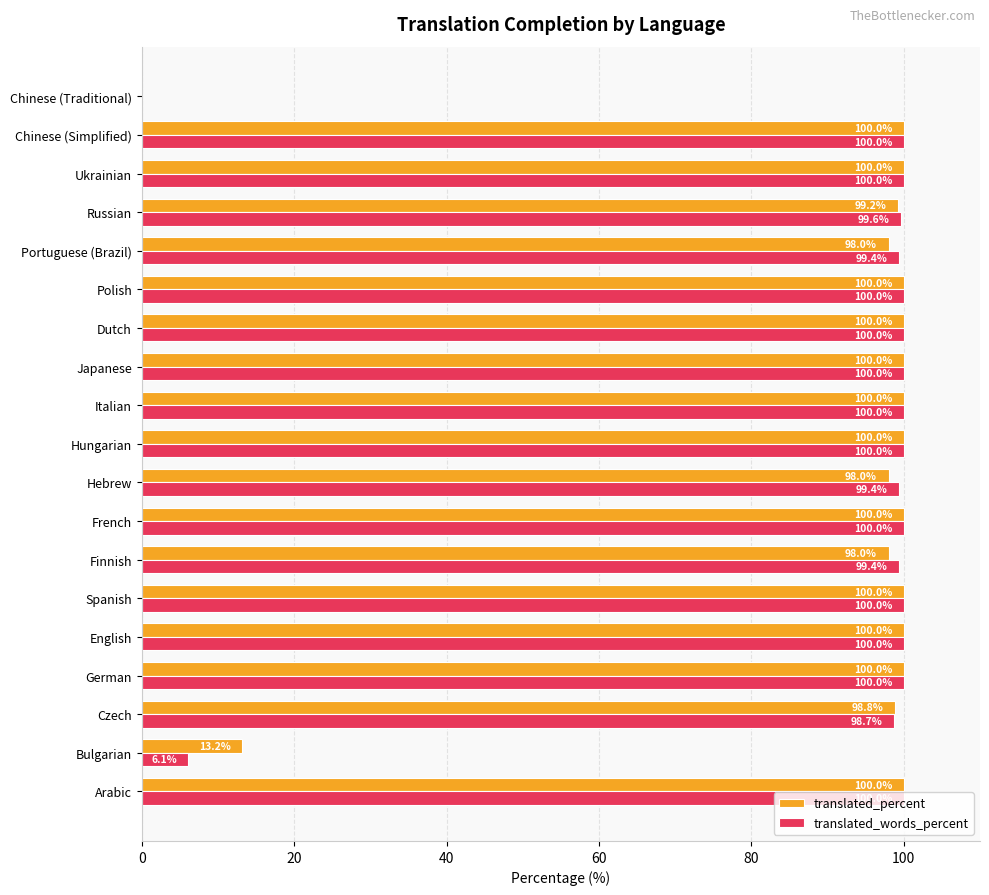

Between Czech and Japanese, which series saw the biggest shift?

translated_words_percent